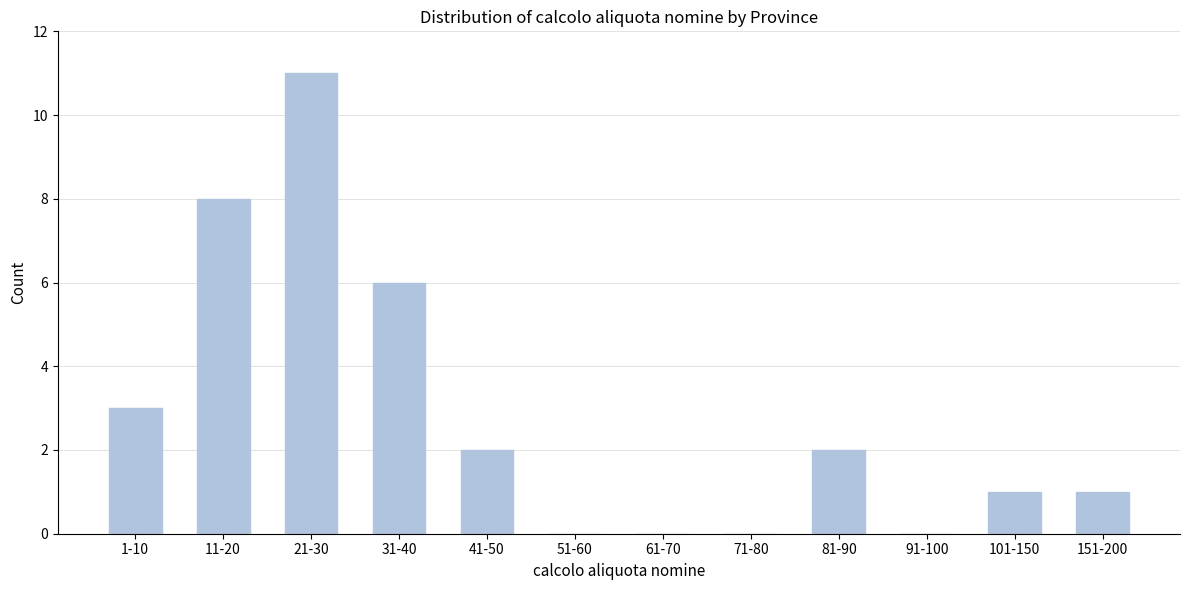

Reading left to right, what are all the values shown in this chart?

1-10=3	11-20=8	21-30=11	31-40=6	41-50=2	51-60=0	61-70=0	71-80=0	81-90=2	91-100=0	101-150=1	151-200=1